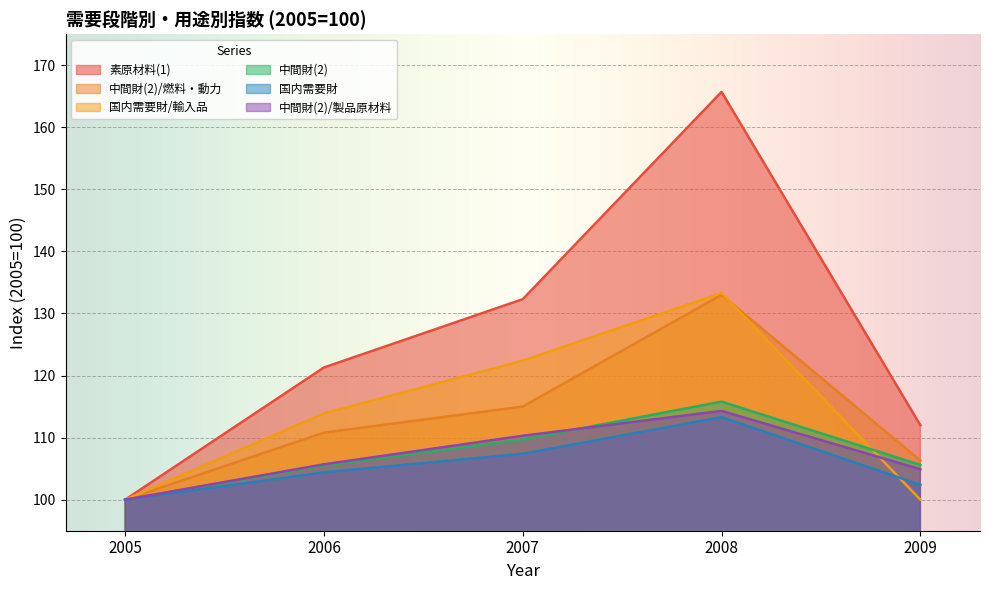

What is the minimum value shown in the chart?

100.0